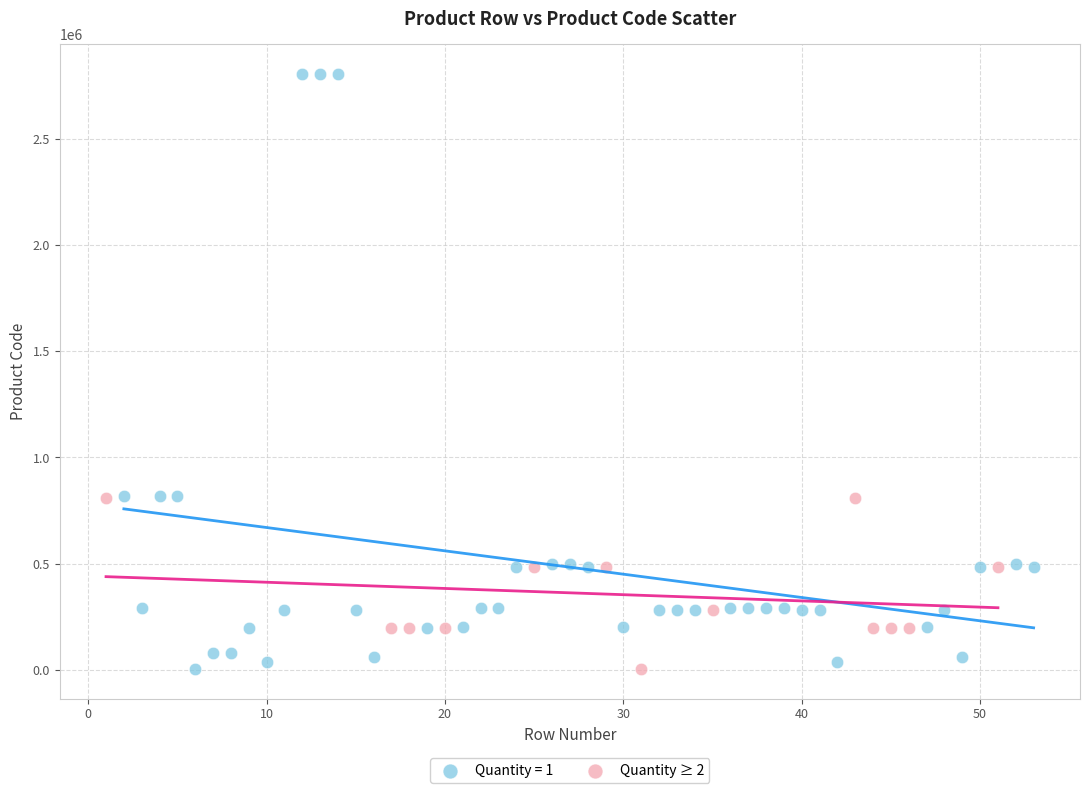

Which series has the largest Y range (max minus min)?

Quantity = 1